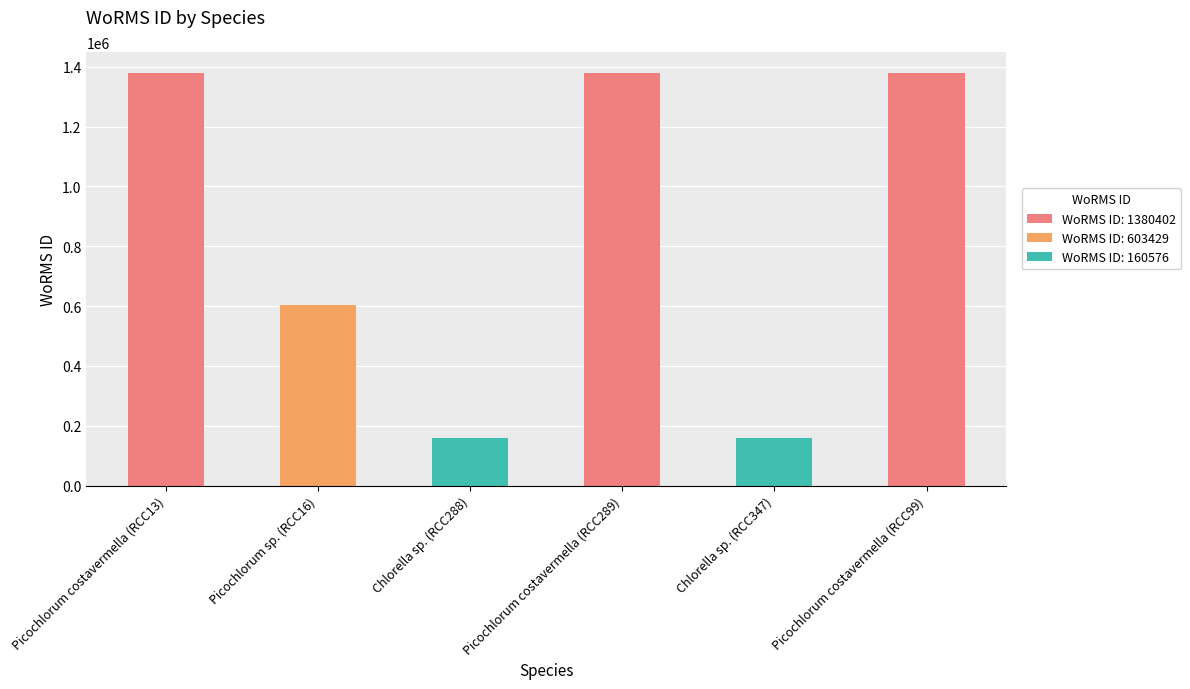

The chart shows a value of 56355 at Chlorella sp. (RCC288). True or false?

False